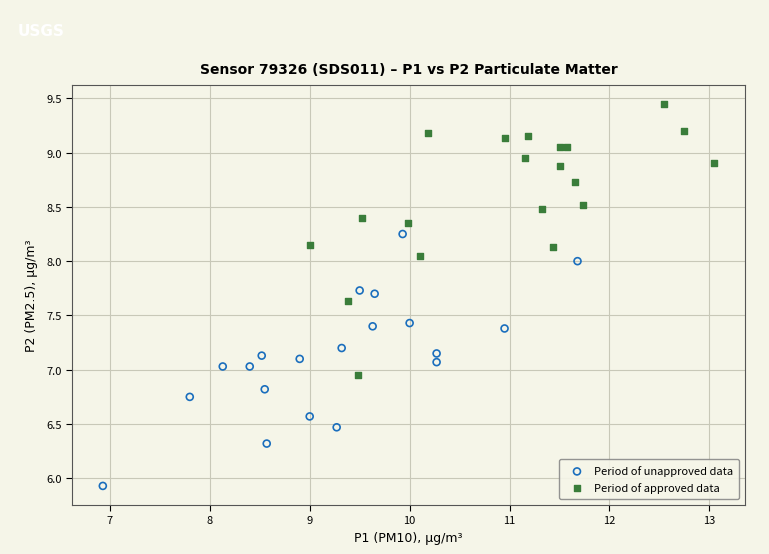

Which series reaches the minimum Y coordinate?

Period of unapproved data